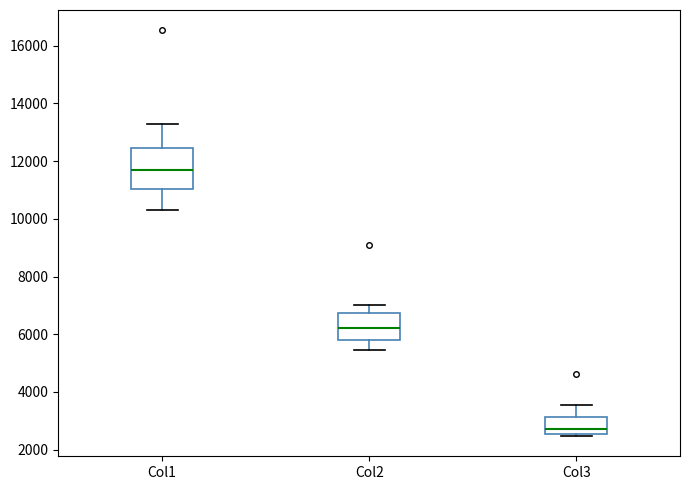

Where does the median line of the box for Col1 sit on the y-axis? The values are not printed on the chart, so give them approximately, as read against the axis.

11600